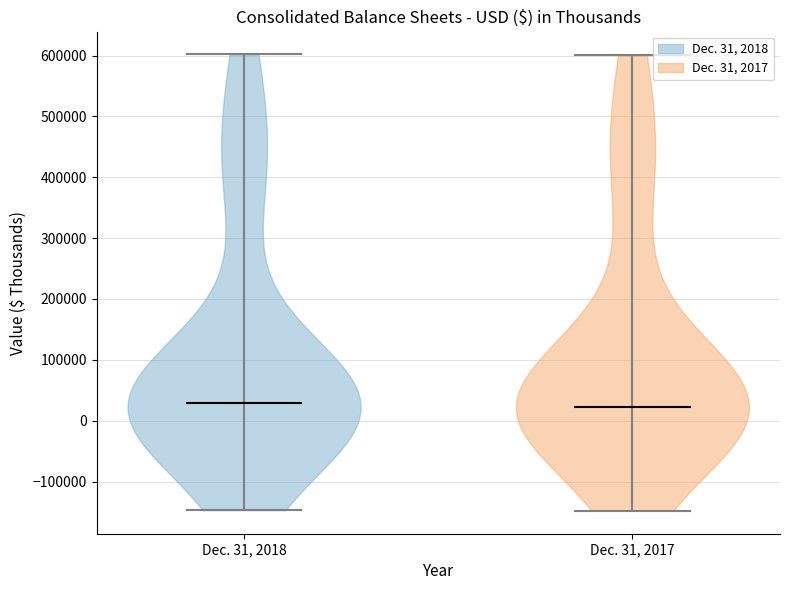

Reading left to right, read every violin against the y-axis: where its median line is, and the lowest and highest points it reaches. The values are not printed on the chart, so give them approximately, as read against the axis.

Dec. 31, 2018: median line 30000, lowest point -150000, highest point 600000
Dec. 31, 2017: median line 20000, lowest point -150000, highest point 600000